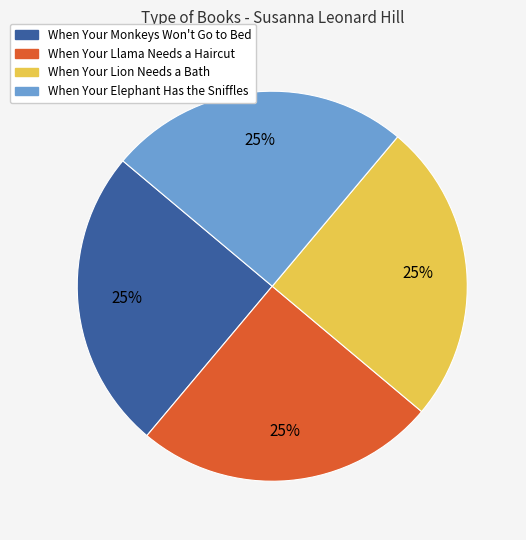

Is When Your Elephant Has the Sniffles the majority of the pie?

No